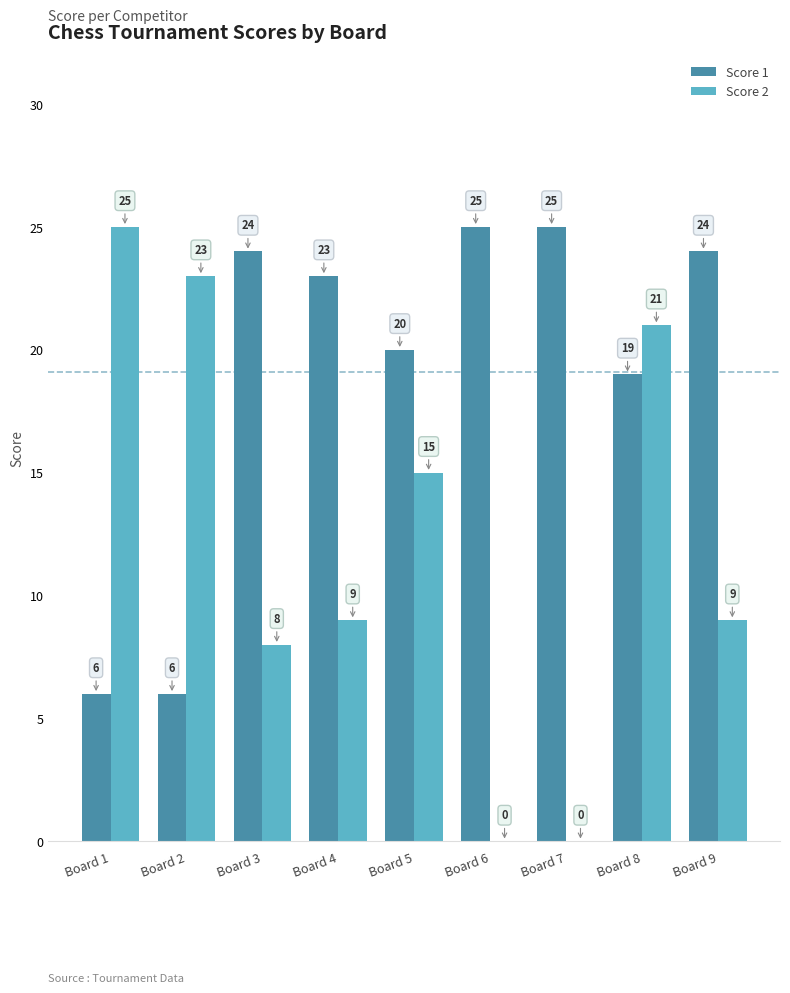

How many positive values does the Score 2 series have?

7